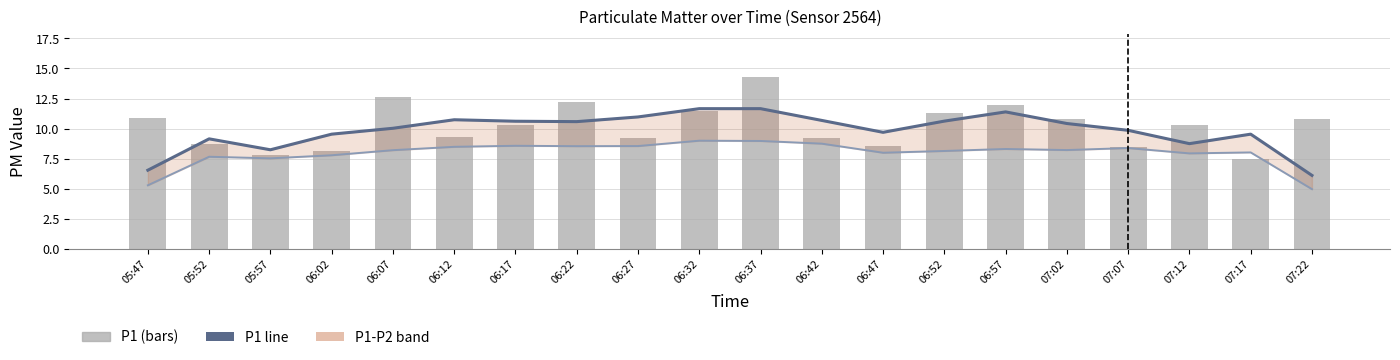

At which category is the sum across all series the highest?

06:37